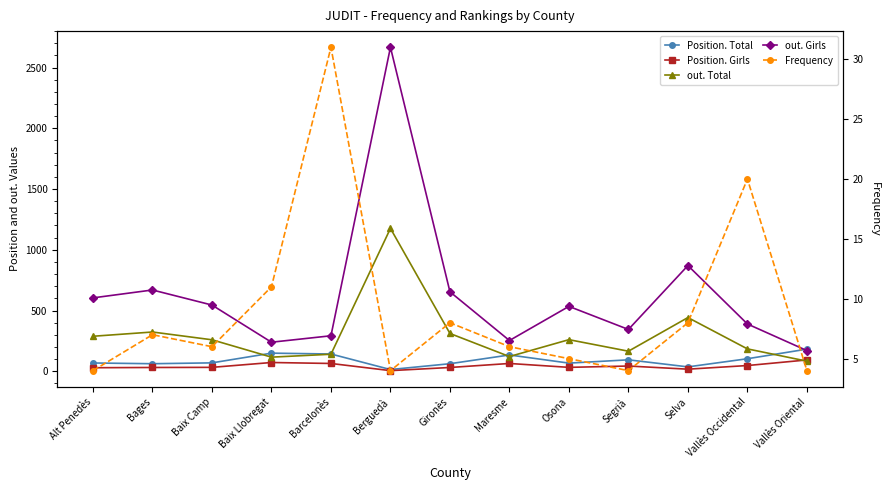

What are all the series names shown in the legend?

Position. Total, Position. Girls, out. Total, out. Girls, Frequency